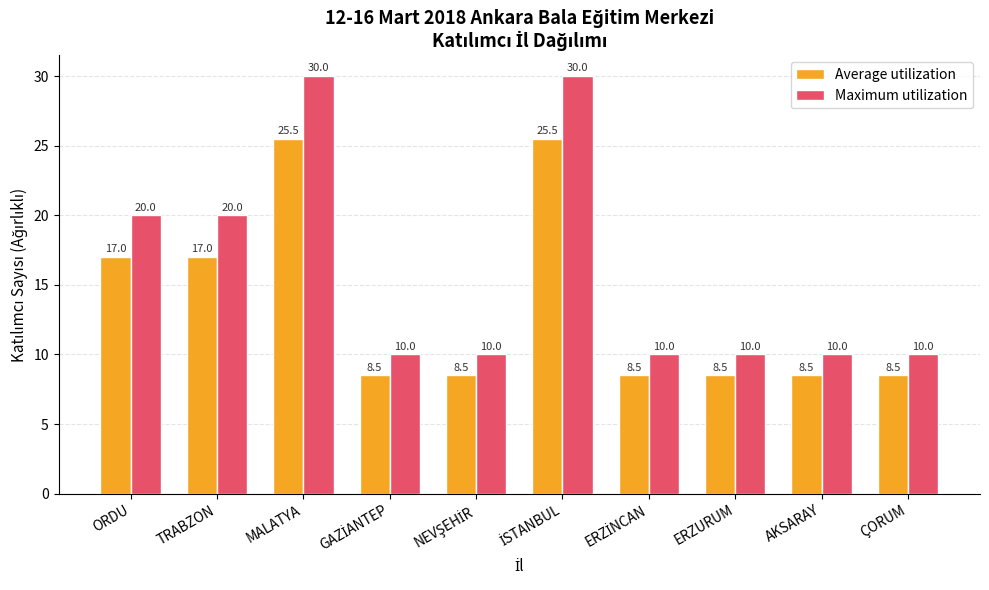

Reading left to right, what are all the values shown in this chart?

Average utilization: 17.0	17.0	25.5	8.5	8.5	25.5	8.5	8.5	8.5	8.5
Maximum utilization: 20.0	20.0	30.0	10.0	10.0	30.0	10.0	10.0	10.0	10.0